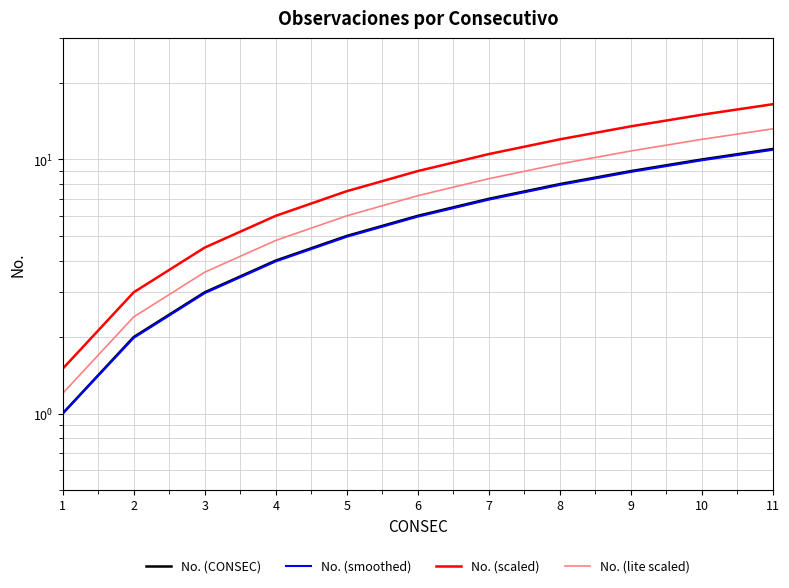

What is the difference between the maximum and minimum values in the No. (smoothed) series?

9.9